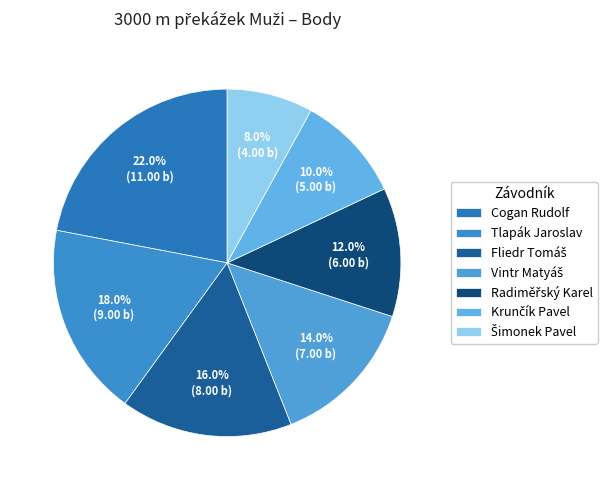

To the nearest percent, what portion does Radiměřský Karel represent?

12%